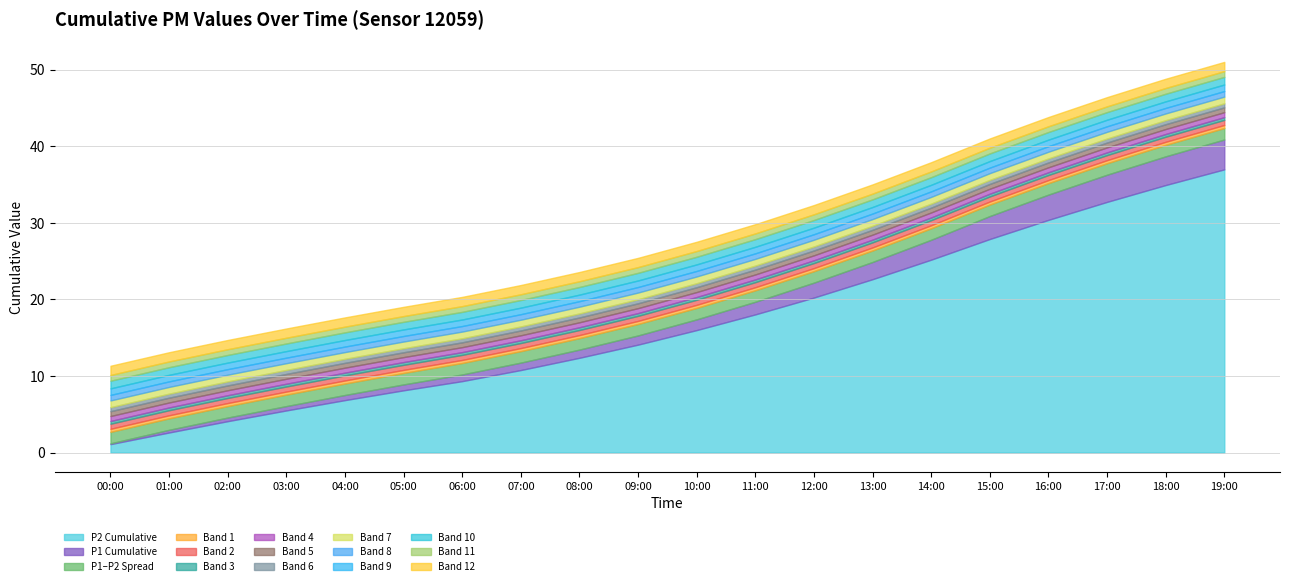

What is the minimum value shown in the chart?

0.1